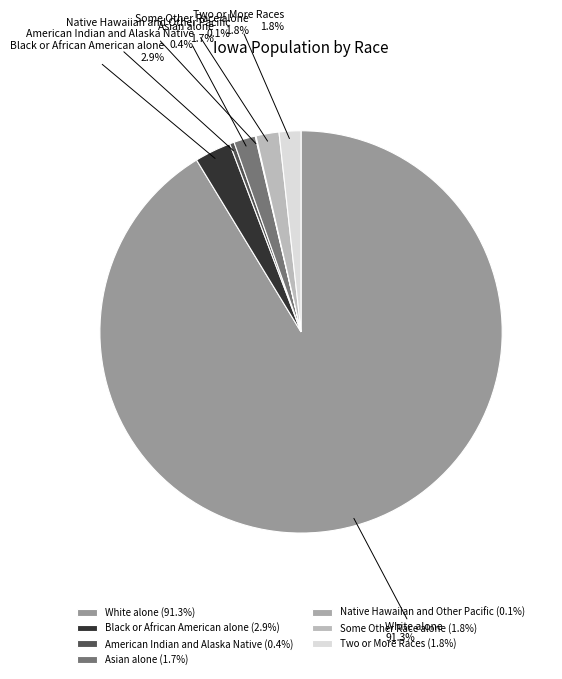

Is it true that Some Other Race alone is 8% of the pie?

False